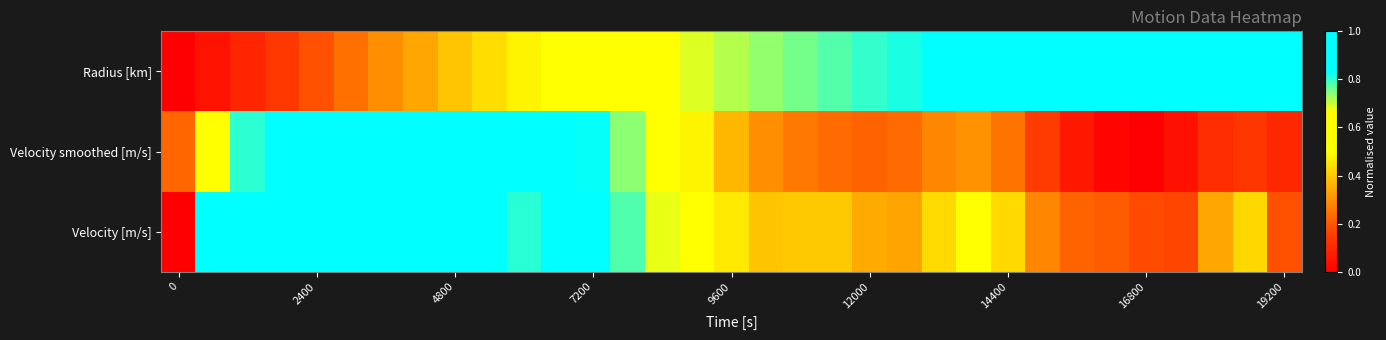

How many series are shown in this chart?

3